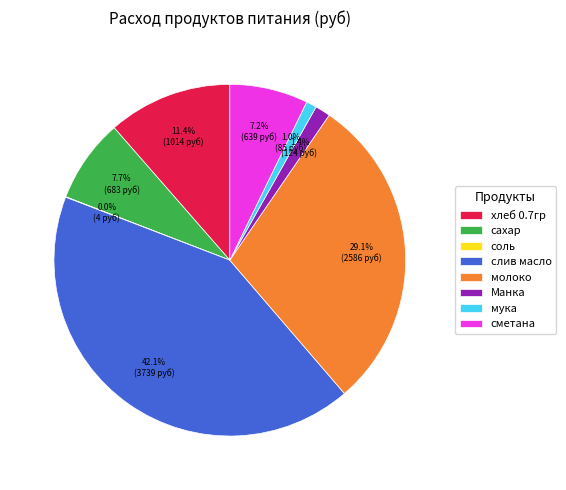

Which slice is the largest?

слив масло